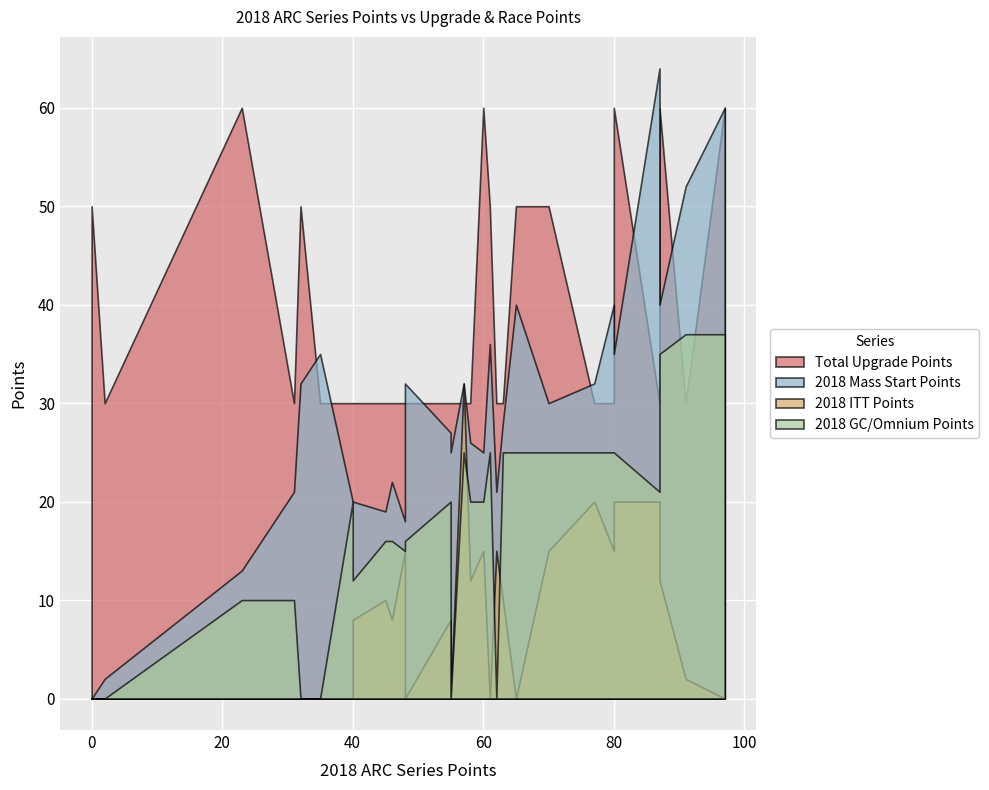

Is it true that 2018 ITT Points equals 5 at 80?

False